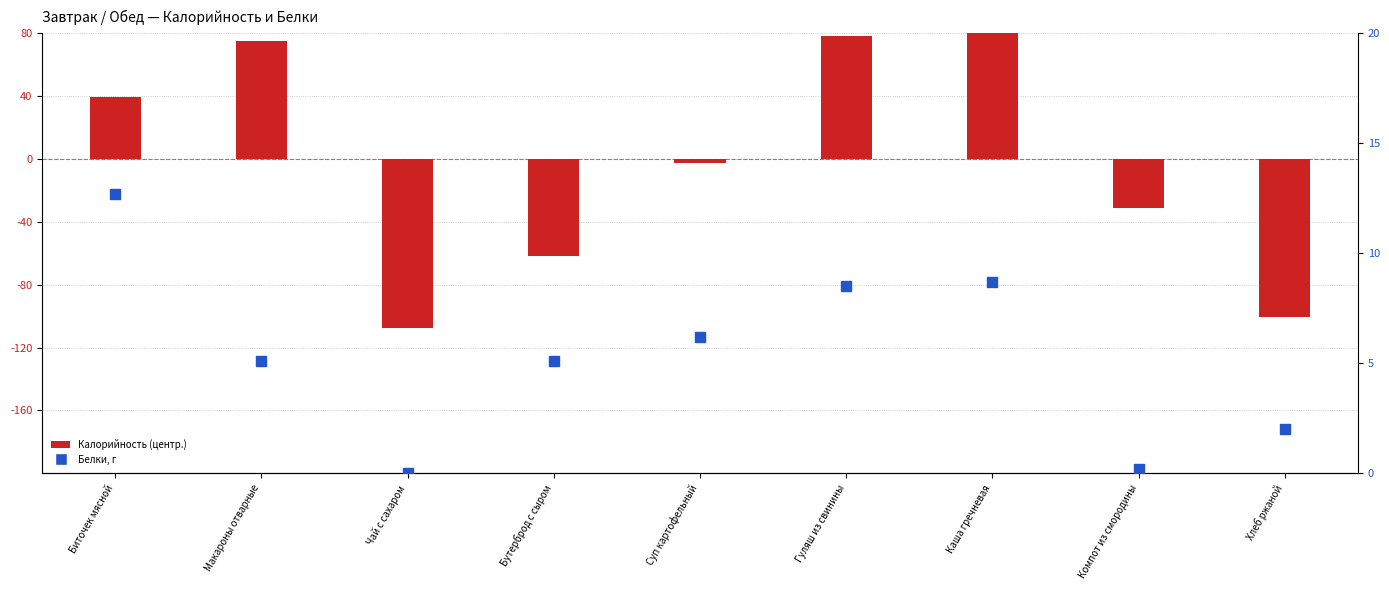

At how many categories does at least one series exceed -100?

9